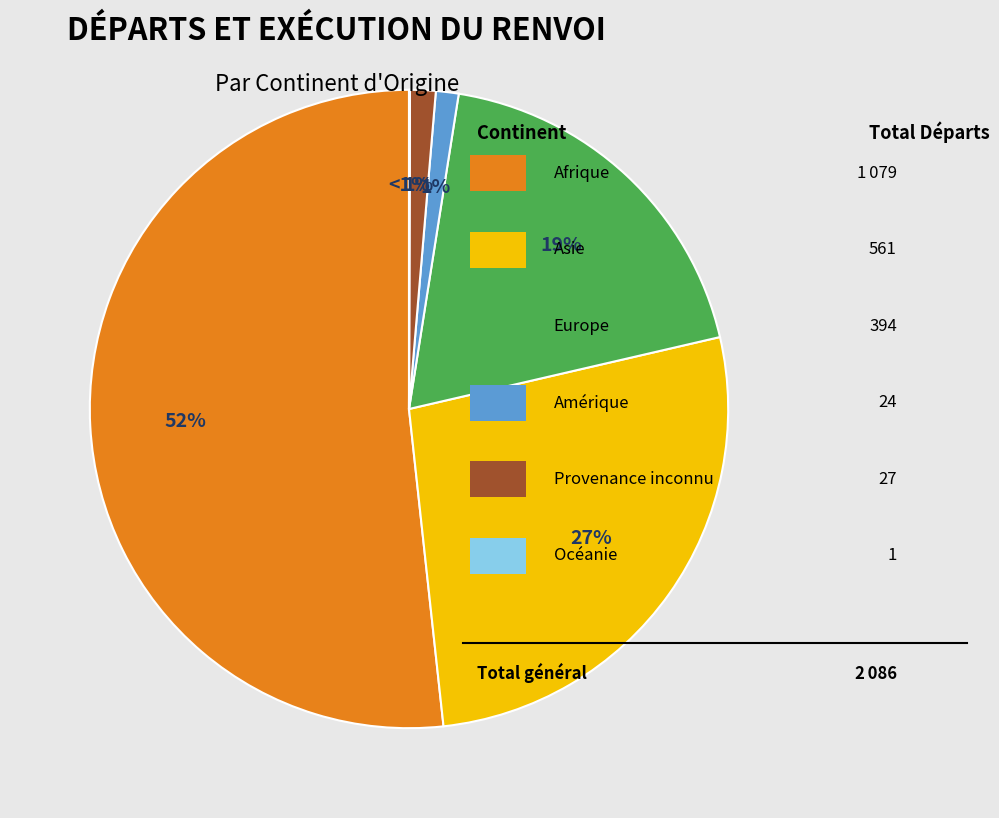

Approximately how many times larger is the value at Europe compared to Asie?

0.7